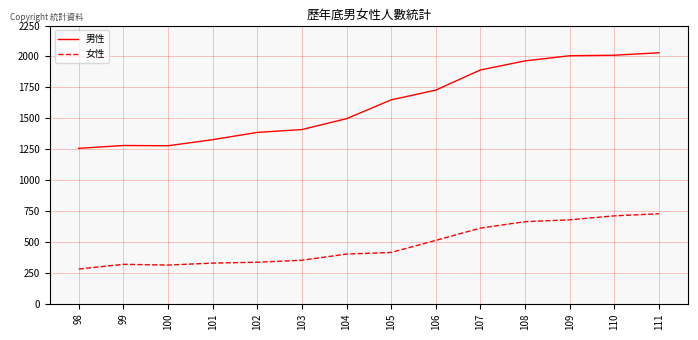

Rank the series by their average value, from lowest to highest.

女性, 男性